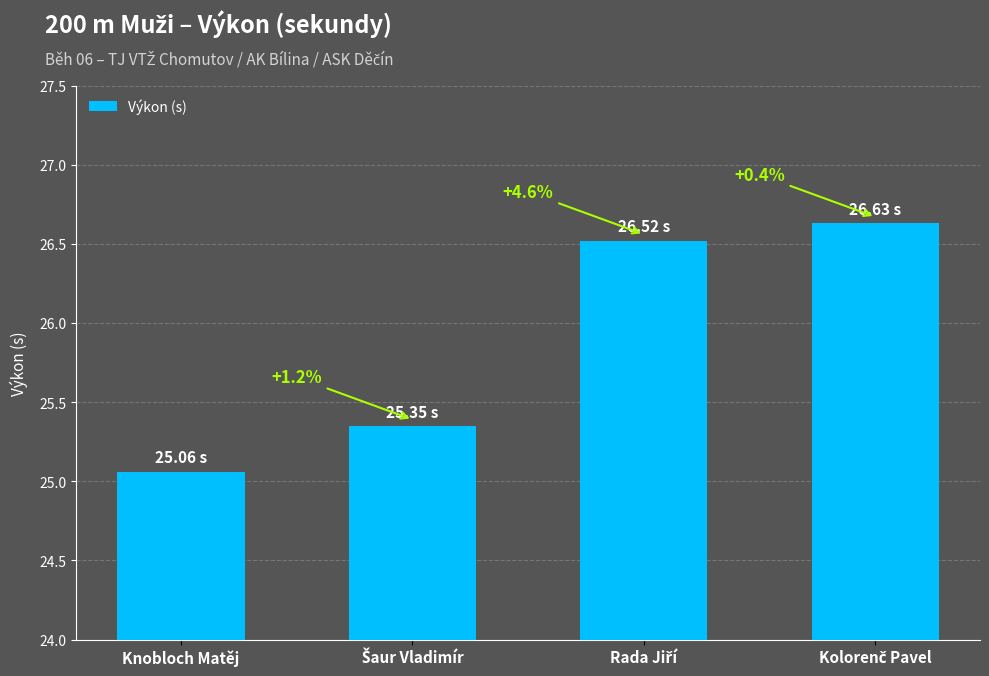

Does the chart contain any negative values?

No